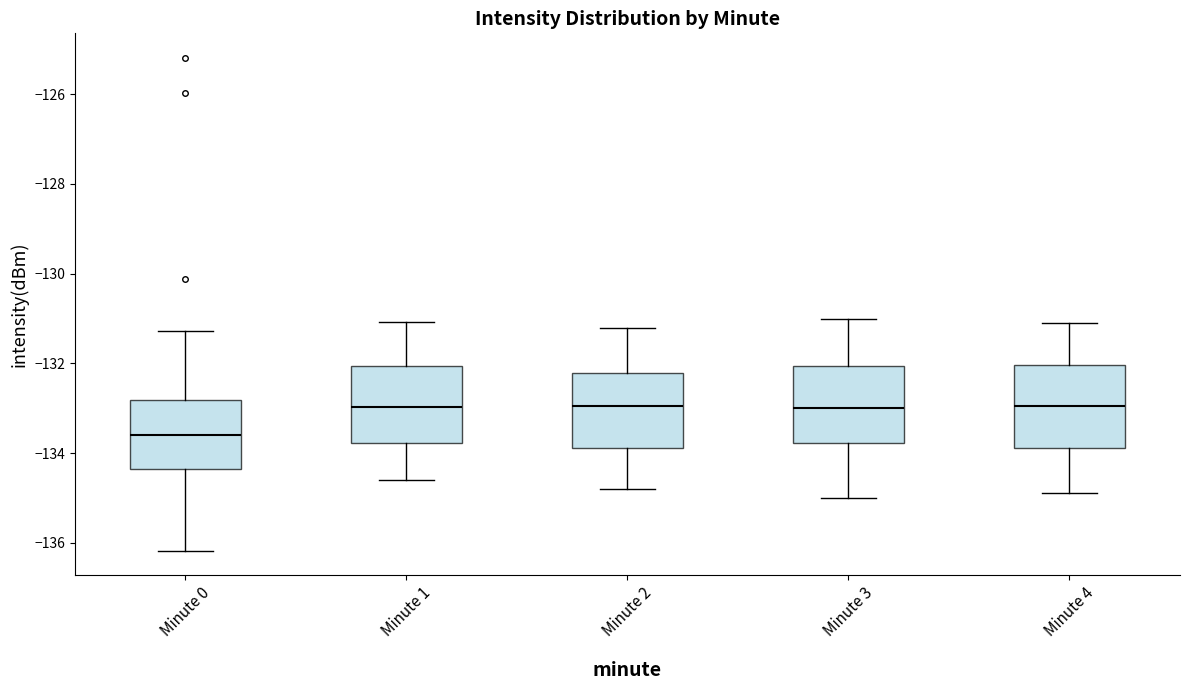

Reading left to right, transcribe this box plot: for each box, give where its median line is, the range the box spans, and where its two whiskers end, as read against the y-axis. The values are not printed on the chart, so give them approximately, as read against the axis.

Minute 0: median -133.6, box -134.4 to -132.8, whiskers -136.2 to -131.2
Minute 1: median -133.0, box -133.8 to -132.0, whiskers -134.6 to -131.0
Minute 2: median -133.0, box -133.8 to -132.2, whiskers -134.8 to -131.2
Minute 3: median -133.0, box -133.8 to -132.0, whiskers -135.0 to -131.0
Minute 4: median -133.0, box -133.8 to -132.0, whiskers -134.8 to -131.0